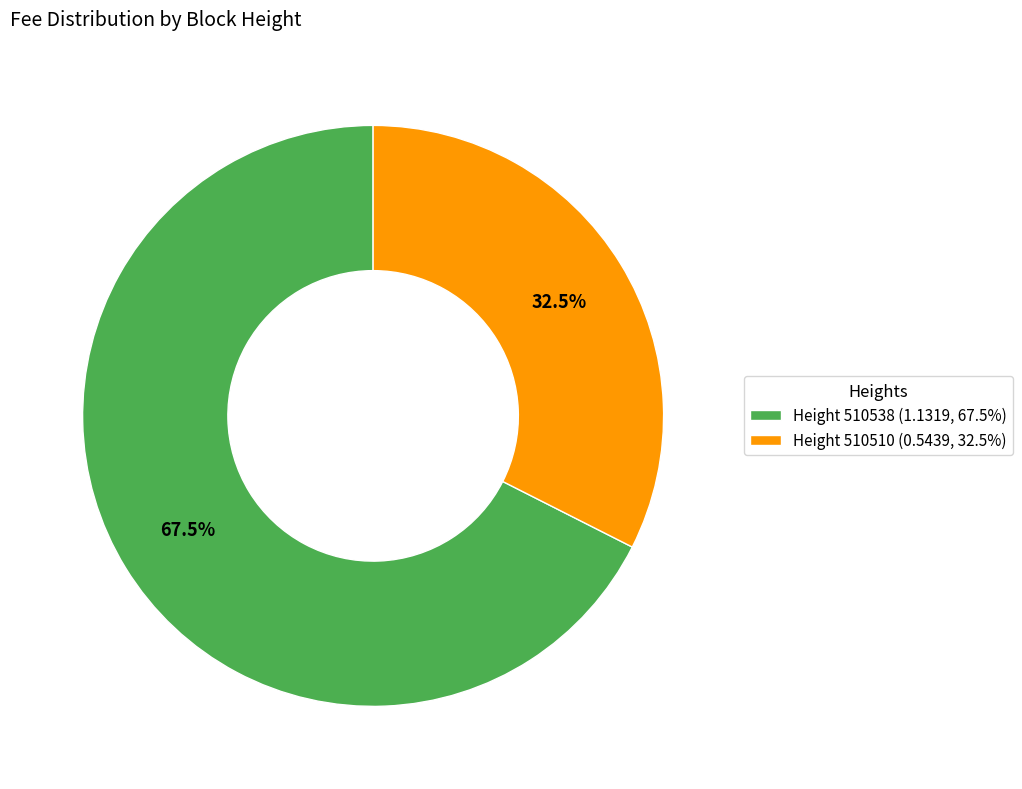

Rank the categories by value from lowest to highest.

Height 510510 (0.5439, 32.5%), Height 510538 (1.1319, 67.5%)